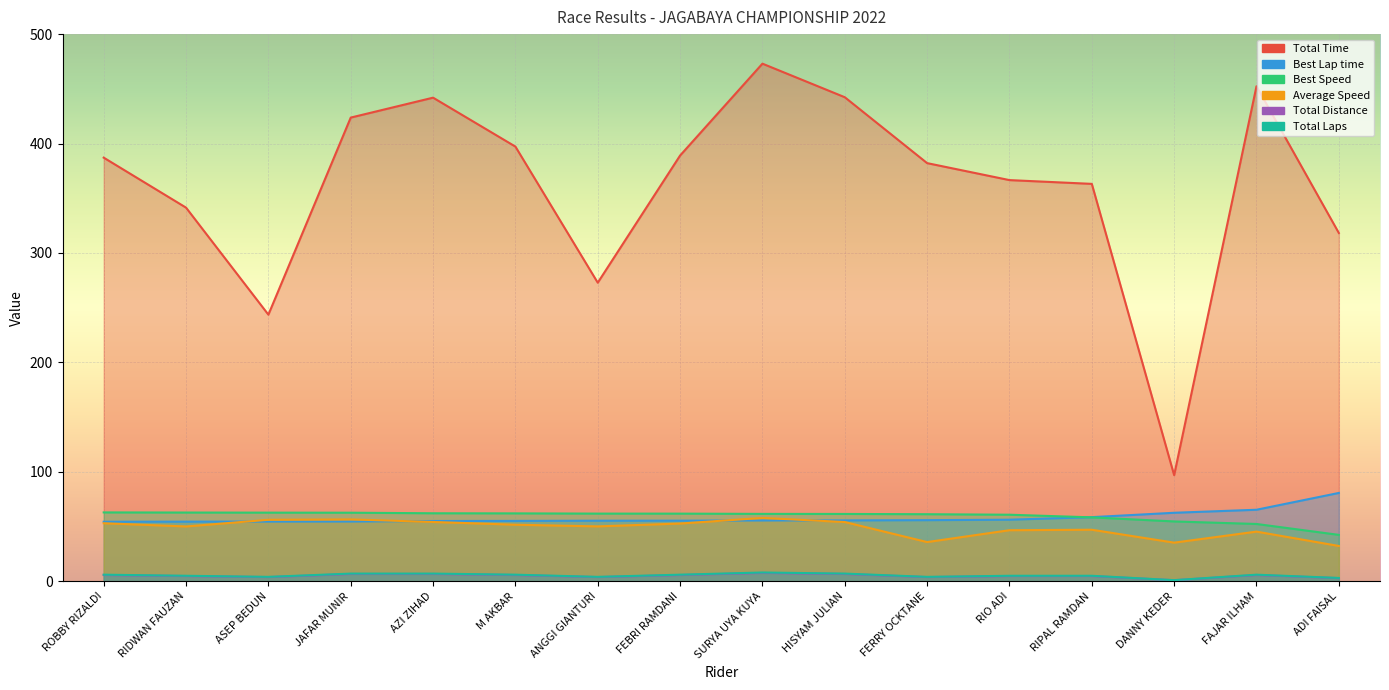

Count the number of data series in this chart.

6